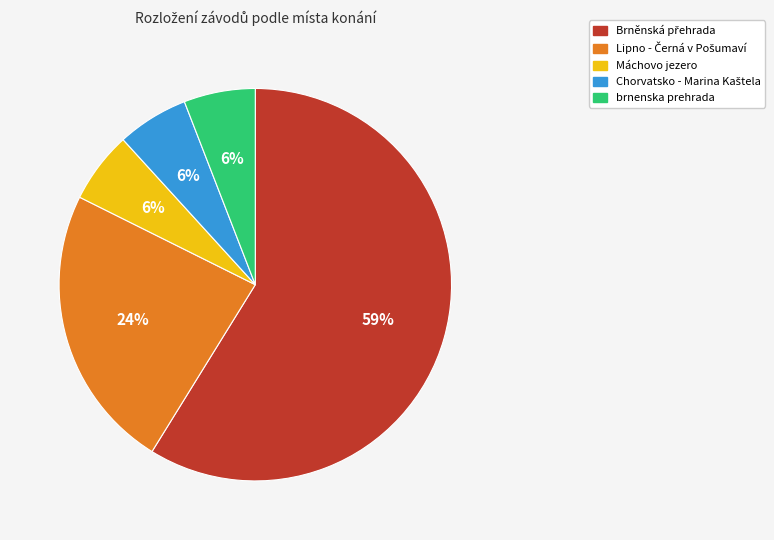

Count the number of slices in the pie.

5